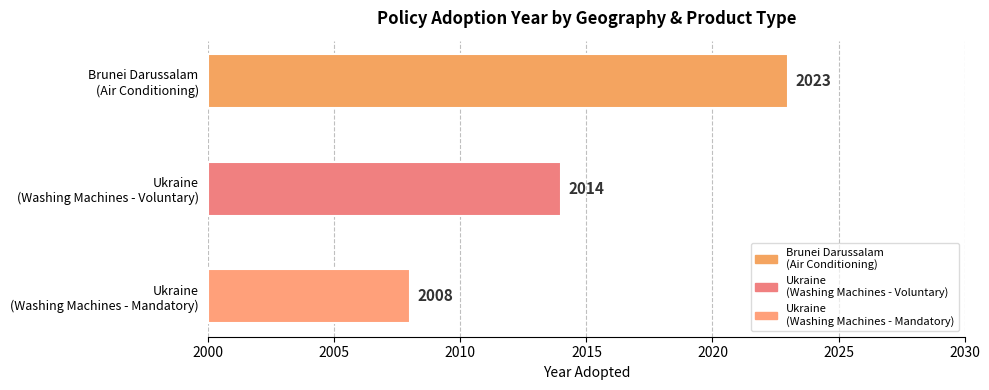

Reading right to left, transcribe all the data shown in this chart.

Ukraine
(Washing Machines - Mandatory)=2008	Ukraine
(Washing Machines - Voluntary)=2014	Brunei Darussalam
(Air Conditioning)=2023